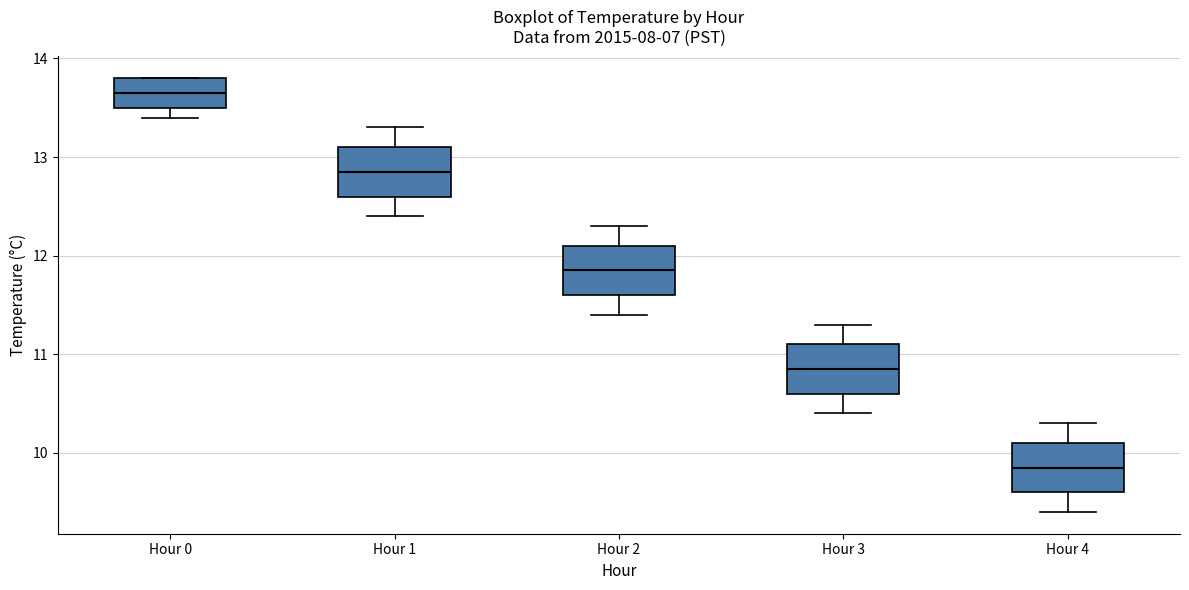

Reading left to right, read every box against the y-axis: the position of its median line, the range the box covers, and the ends of its whiskers. The values are not printed on the chart, so give them approximately, as read against the axis.

Hour 0: median 13.7, box 13.5 to 13.8, whiskers 13.4 to 13.8
Hour 1: median 12.9, box 12.6 to 13.1, whiskers 12.4 to 13.3
Hour 2: median 11.9, box 11.6 to 12.1, whiskers 11.4 to 12.3
Hour 3: median 10.9, box 10.6 to 11.1, whiskers 10.4 to 11.3
Hour 4: median 9.9, box 9.6 to 10.1, whiskers 9.4 to 10.3